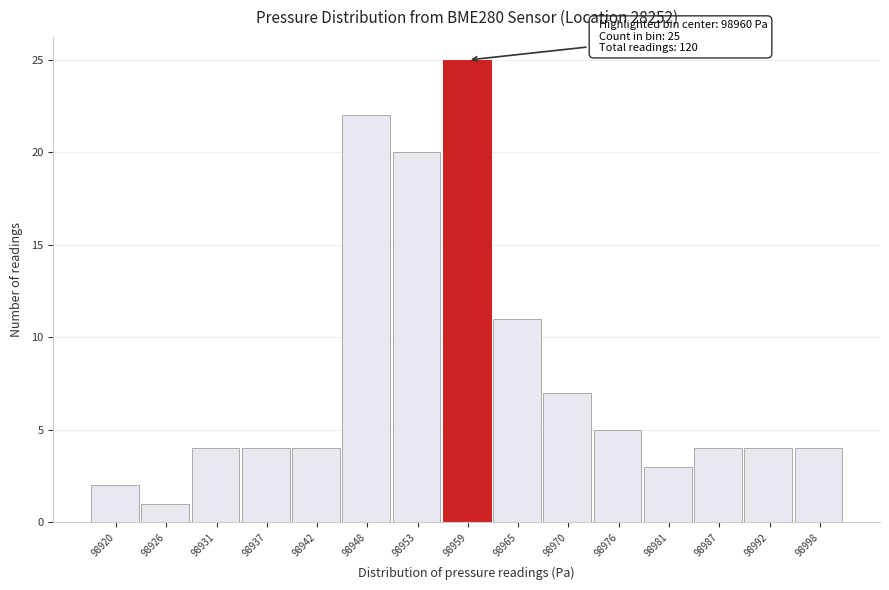

Reading right to left, transcribe all the data shown in this chart.

4	4	4	3	5	7	11	25	20	22	4	4	4	1	2